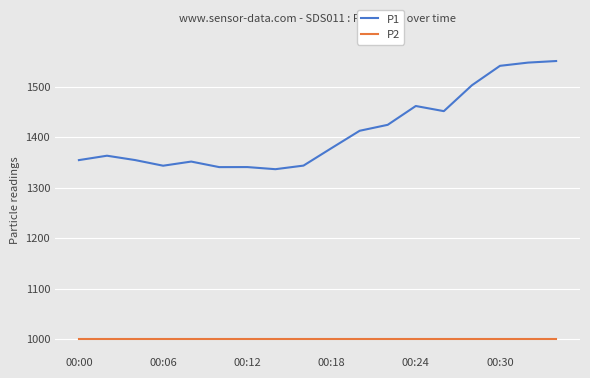

How many distinct data groups are displayed?

2